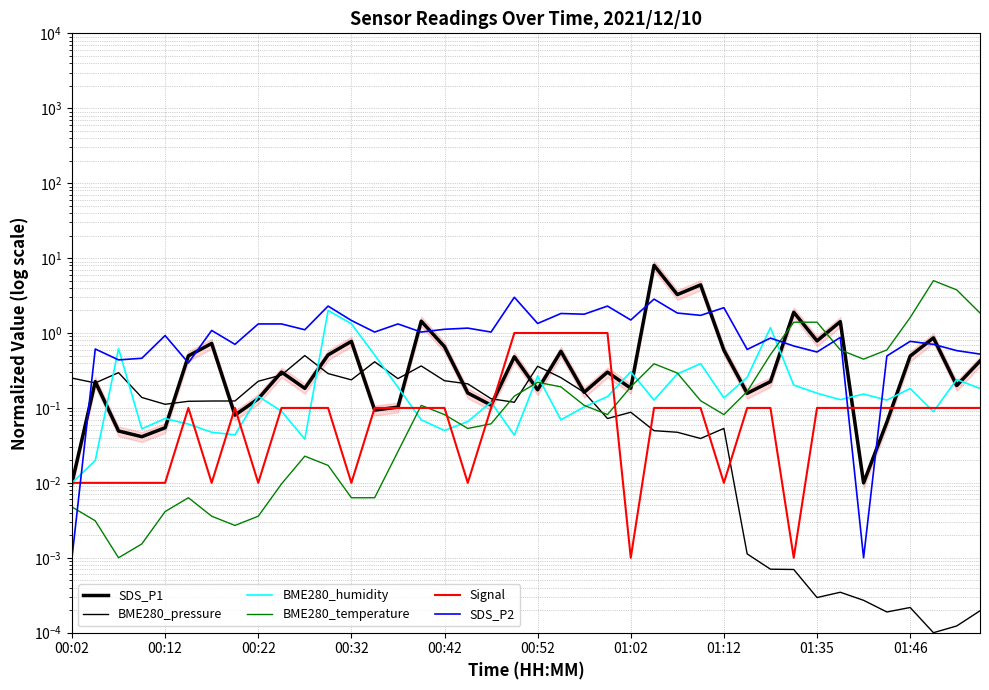

Which has a higher value, 16 or 14?

16